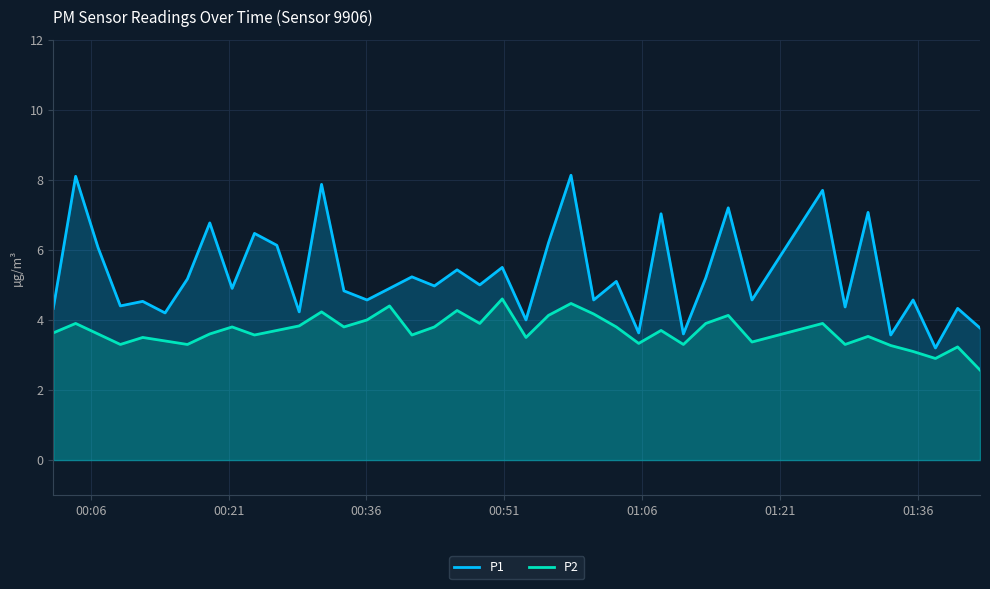

Does the chart have visible grid lines?

Yes